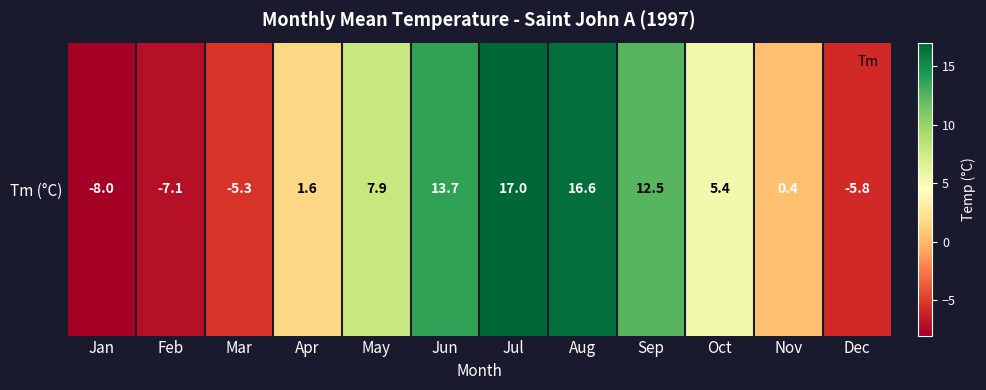

True or false: the data shows 5.4 at Oct.

True